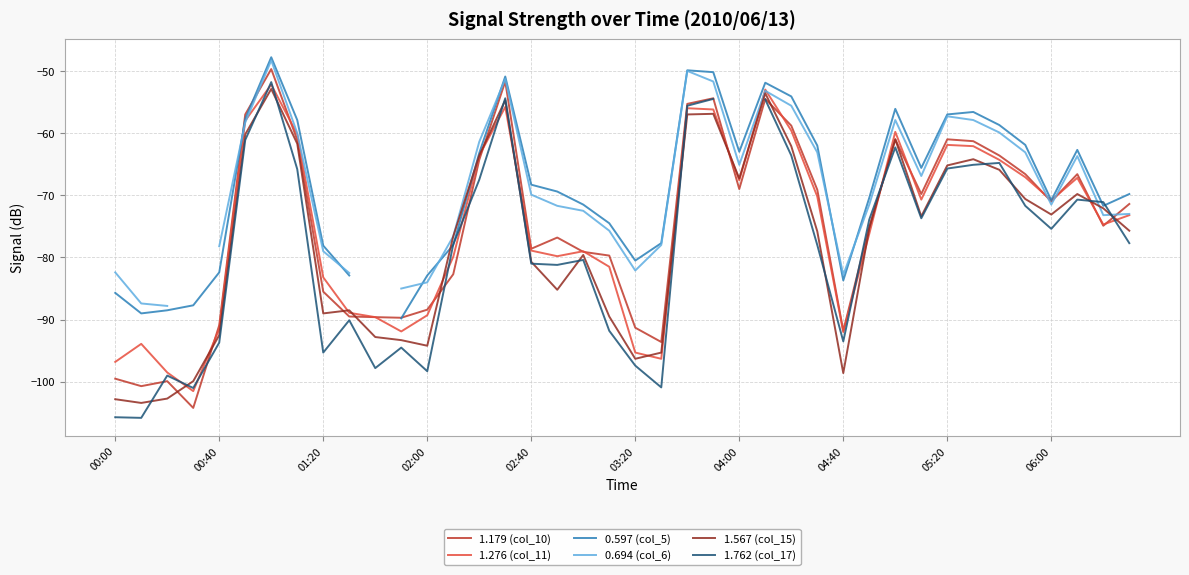

Is it true that 1.179 (col_10) equals -61.0 at 05:20?

True